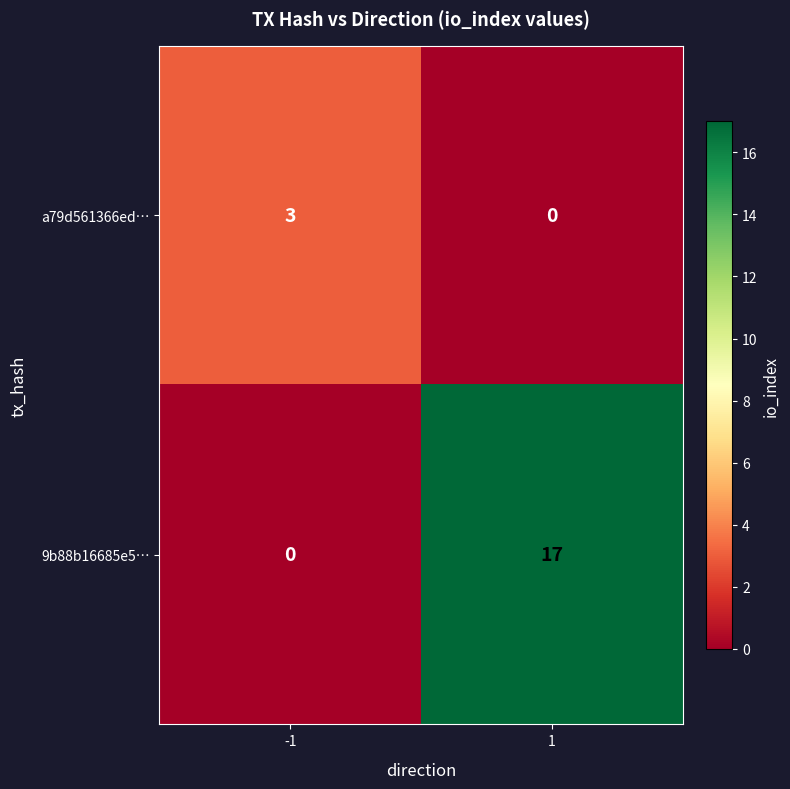

At how many categories does at least one series exceed 0?

2